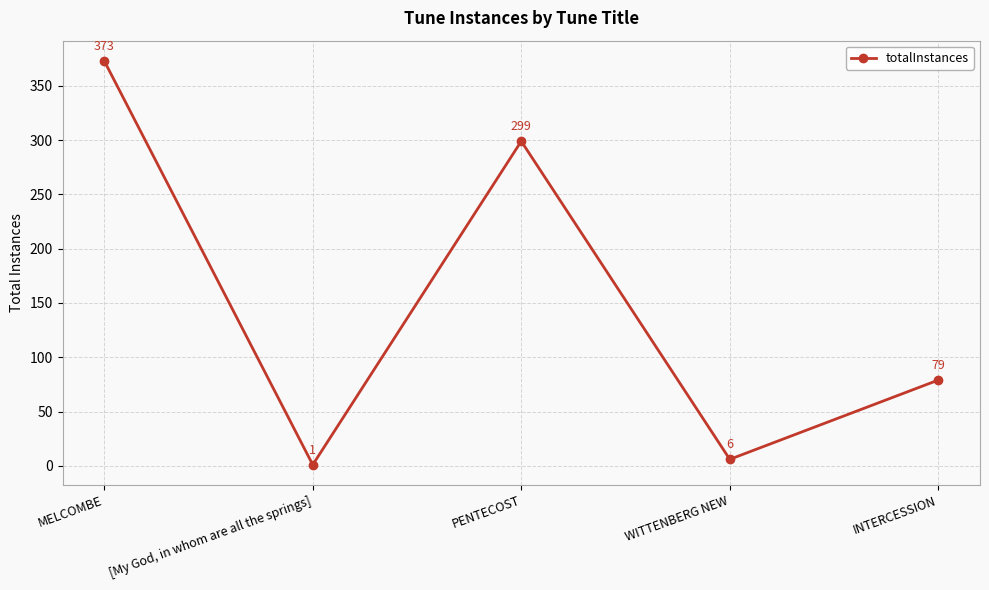

Does the chart have visible grid lines?

Yes